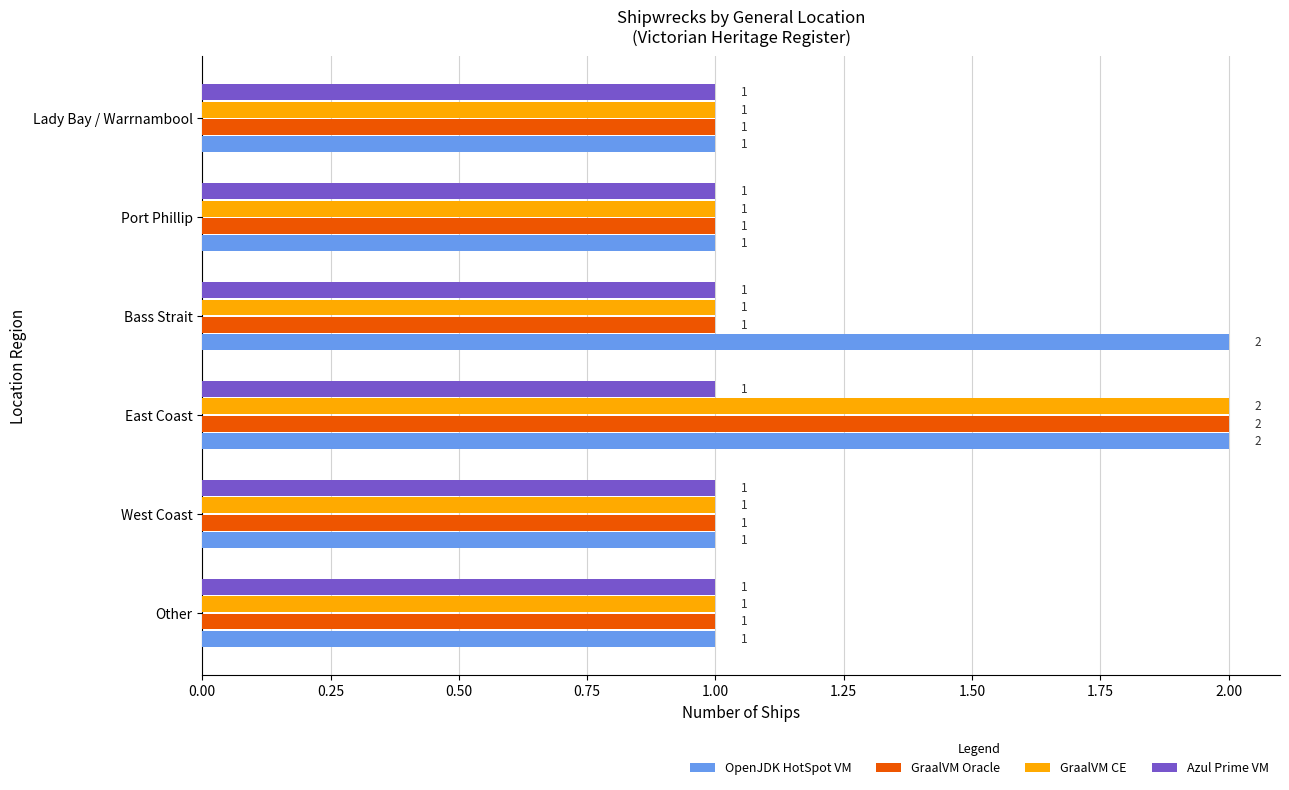

Between Bass Strait and Port Phillip, which series saw the biggest shift?

OpenJDK HotSpot VM